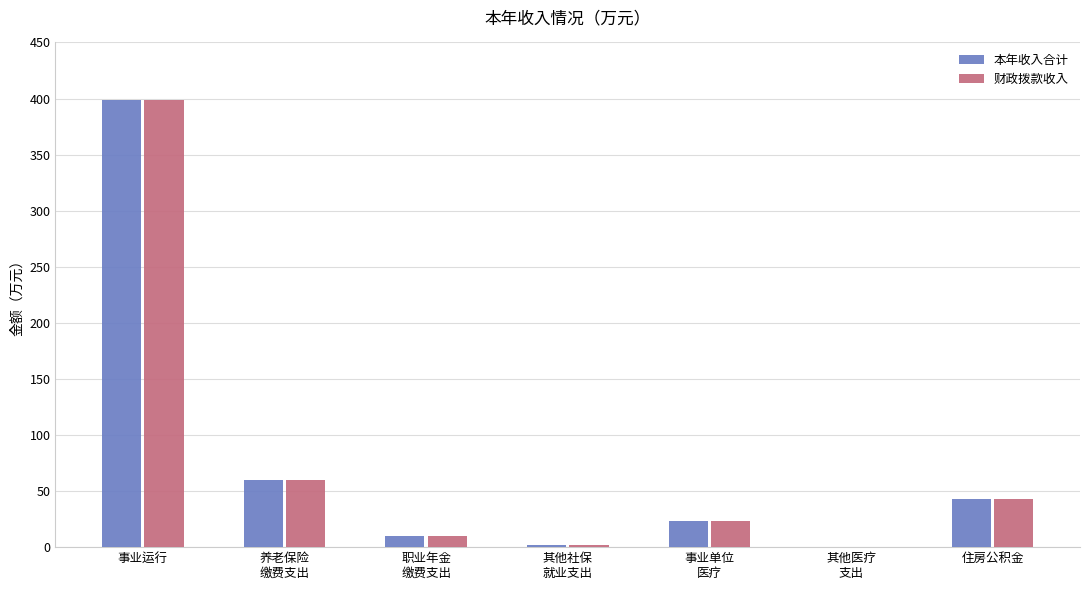

Reading left to right, extract all data points from this chart.

本年收入合计: 398.8	59.5	9.8	2.4	23.5	0.3	43.0
财政拨款收入: 398.8	59.5	9.8	2.4	23.5	0.3	43.0